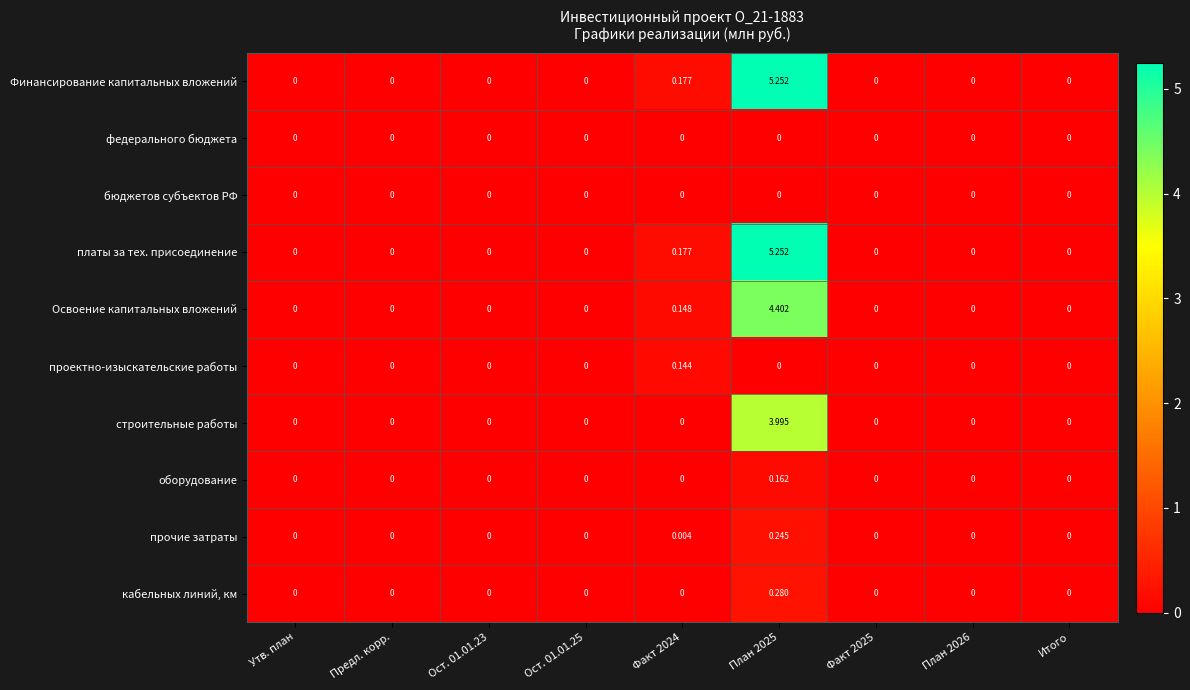

Reading right to left, what are all the values shown in this chart?

Финансирование капитальных вложений: Итого=0.0	План 2026=0.0	Факт 2025=0.0	План 2025=5.3	Факт 2024=0.2	Ост. 01.01.25=0.0	Ост. 01.01.23=0.0	Предл. корр.=0.0	Утв. план=0.0
федерального бюджета: Итого=0.0	План 2026=0.0	Факт 2025=0.0	План 2025=0.0	Факт 2024=0.0	Ост. 01.01.25=0.0	Ост. 01.01.23=0.0	Предл. корр.=0.0	Утв. план=0.0
бюджетов субъектов РФ: Итого=0.0	План 2026=0.0	Факт 2025=0.0	План 2025=0.0	Факт 2024=0.0	Ост. 01.01.25=0.0	Ост. 01.01.23=0.0	Предл. корр.=0.0	Утв. план=0.0
платы за тех. присоединение: Итого=0.0	План 2026=0.0	Факт 2025=0.0	План 2025=5.3	Факт 2024=0.2	Ост. 01.01.25=0.0	Ост. 01.01.23=0.0	Предл. корр.=0.0	Утв. план=0.0
Освоение капитальных вложений: Итого=0.0	План 2026=0.0	Факт 2025=0.0	План 2025=4.4	Факт 2024=0.1	Ост. 01.01.25=0.0	Ост. 01.01.23=0.0	Предл. корр.=0.0	Утв. план=0.0
проектно-изыскательские работы: Итого=0.0	План 2026=0.0	Факт 2025=0.0	План 2025=0.0	Факт 2024=0.1	Ост. 01.01.25=0.0	Ост. 01.01.23=0.0	Предл. корр.=0.0	Утв. план=0.0
строительные работы: Итого=0.0	План 2026=0.0	Факт 2025=0.0	План 2025=4.0	Факт 2024=0.0	Ост. 01.01.25=0.0	Ост. 01.01.23=0.0	Предл. корр.=0.0	Утв. план=0.0
оборудование: Итого=0.0	План 2026=0.0	Факт 2025=0.0	План 2025=0.2	Факт 2024=0.0	Ост. 01.01.25=0.0	Ост. 01.01.23=0.0	Предл. корр.=0.0	Утв. план=0.0
прочие затраты: Итого=0.0	План 2026=0.0	Факт 2025=0.0	План 2025=0.2	Факт 2024=0.0	Ост. 01.01.25=0.0	Ост. 01.01.23=0.0	Предл. корр.=0.0	Утв. план=0.0
кабельных линий, км: Итого=0.0	План 2026=0.0	Факт 2025=0.0	План 2025=0.3	Факт 2024=0.0	Ост. 01.01.25=0.0	Ост. 01.01.23=0.0	Предл. корр.=0.0	Утв. план=0.0